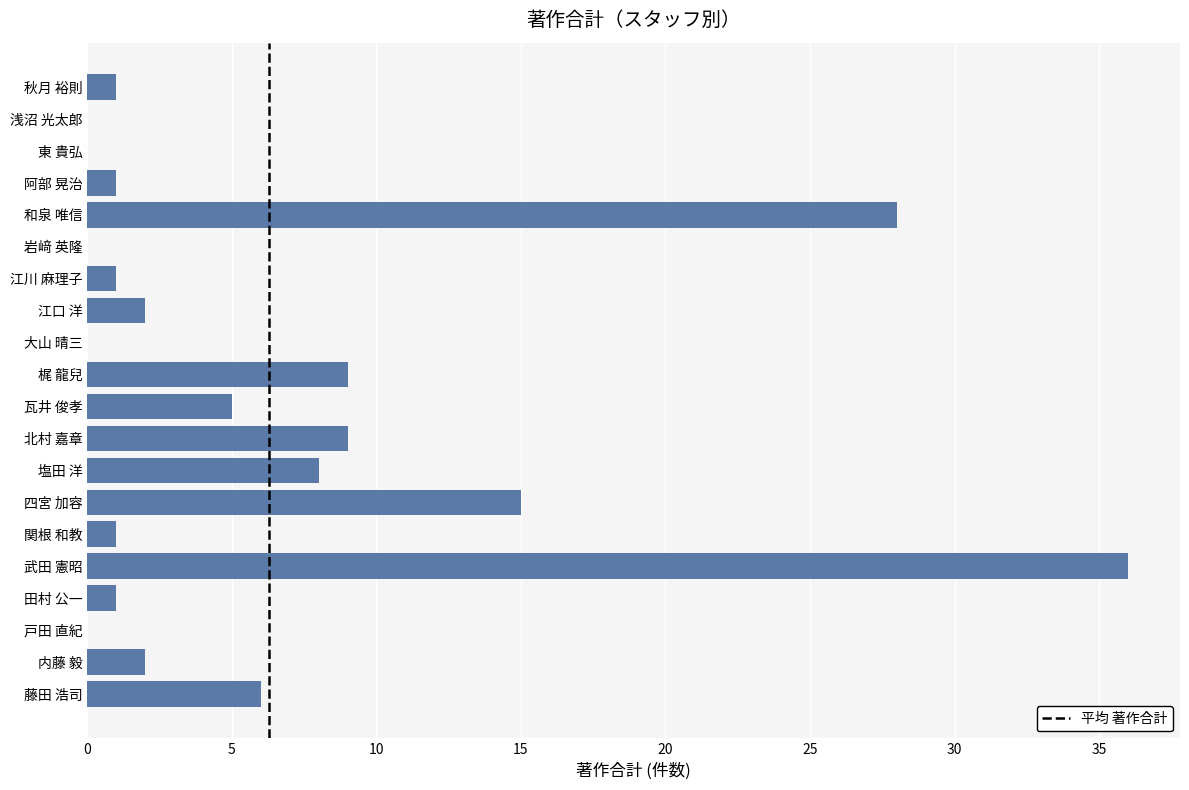

What is the sum of all values?

125